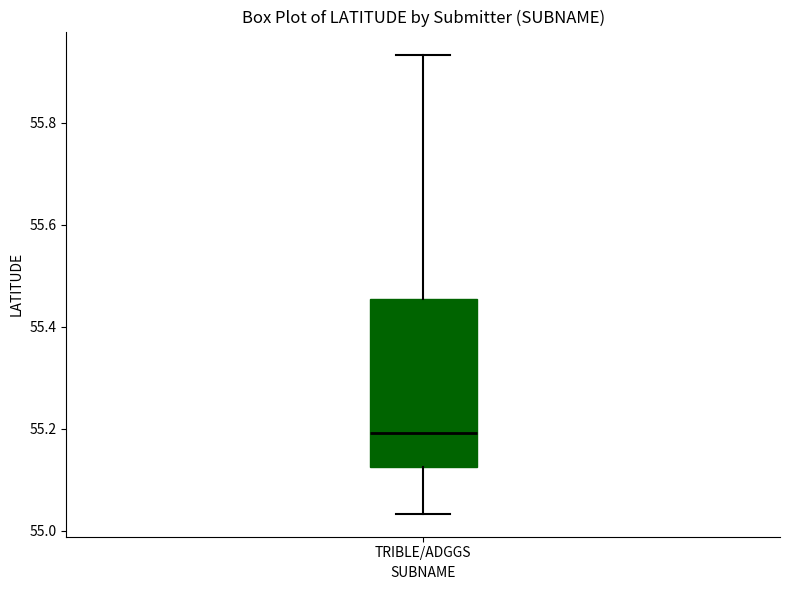

Where does the upper whisker of the box for TRIBLE/ADGGS end on the y-axis? The values are not printed on the chart, so give them approximately, as read against the axis.

55.94